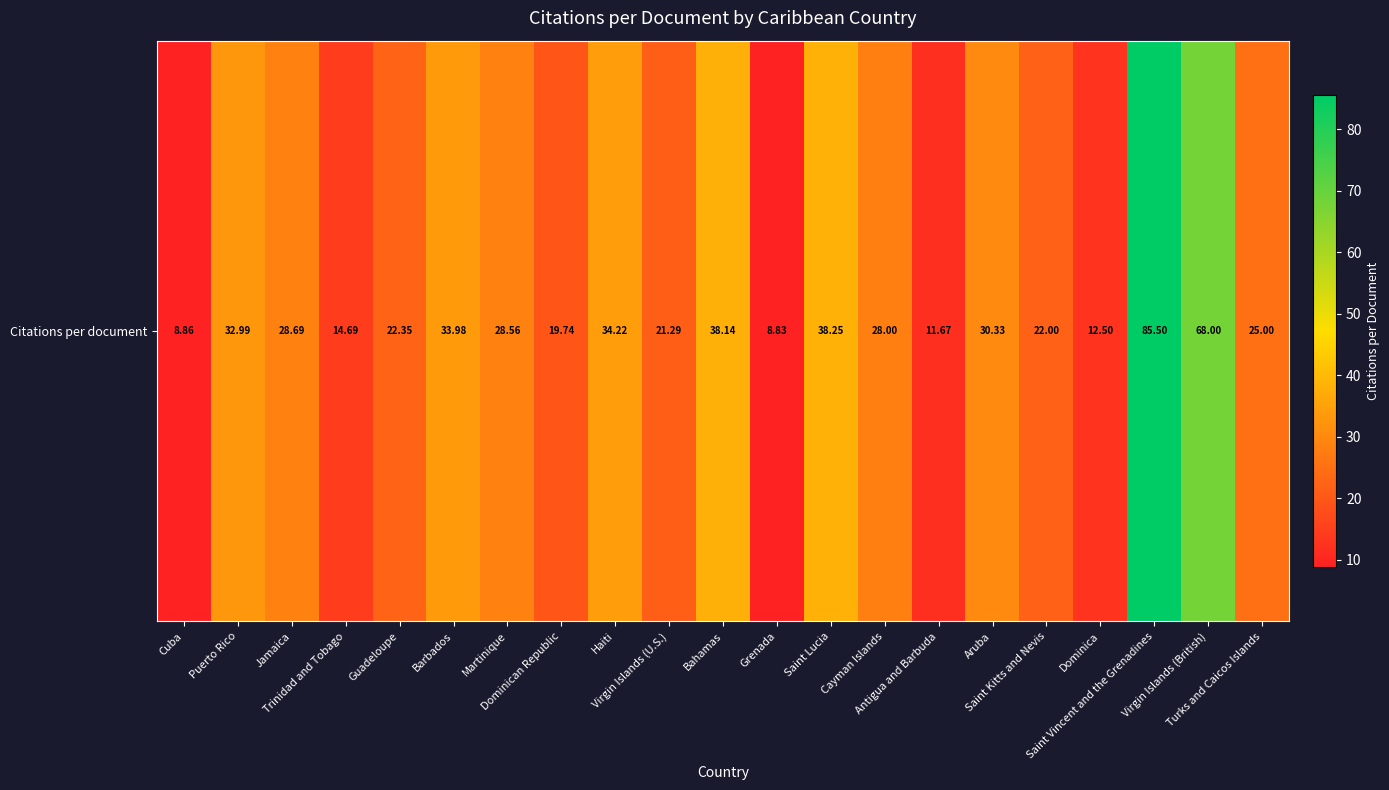

What is the sum of all values?

613.6